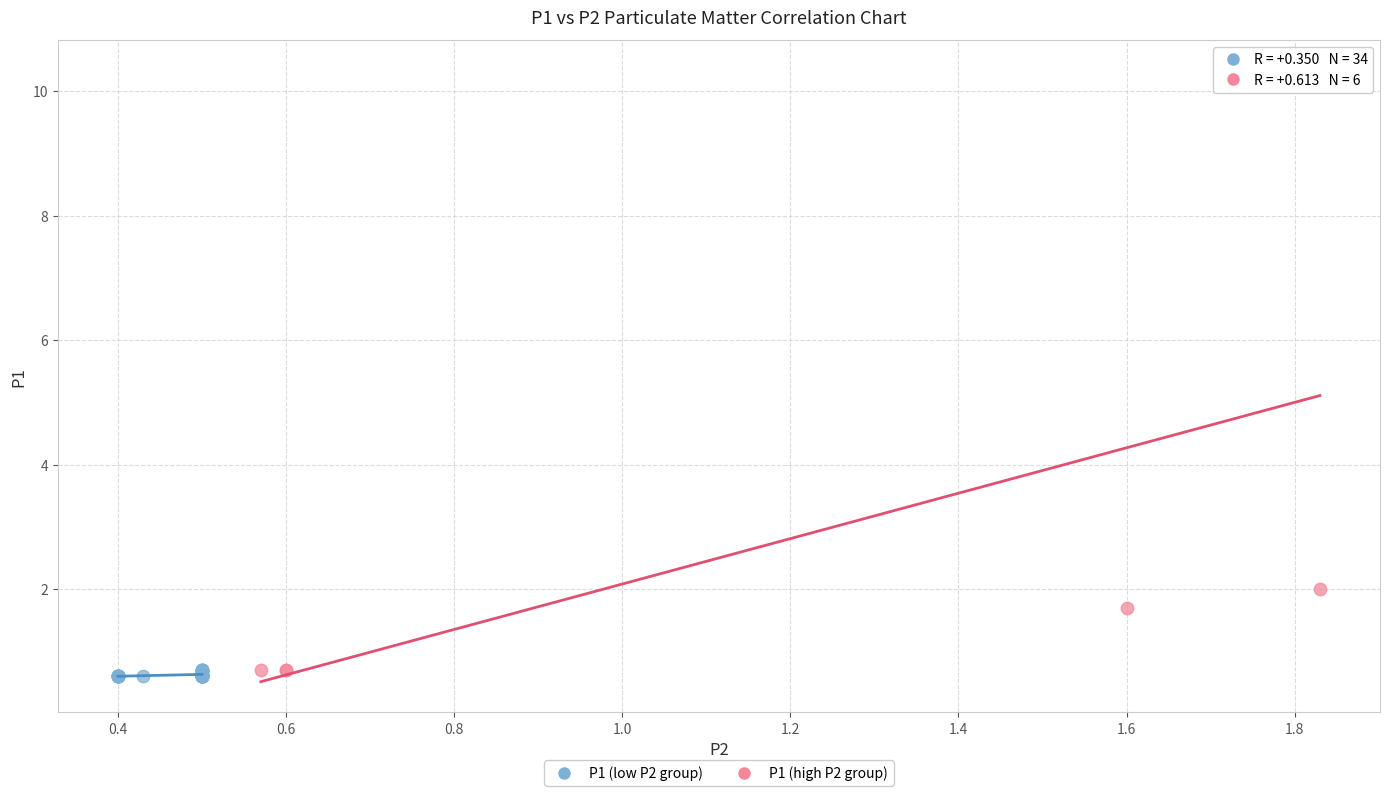

Which series reaches the maximum Y coordinate?

P1 (high P2 group)